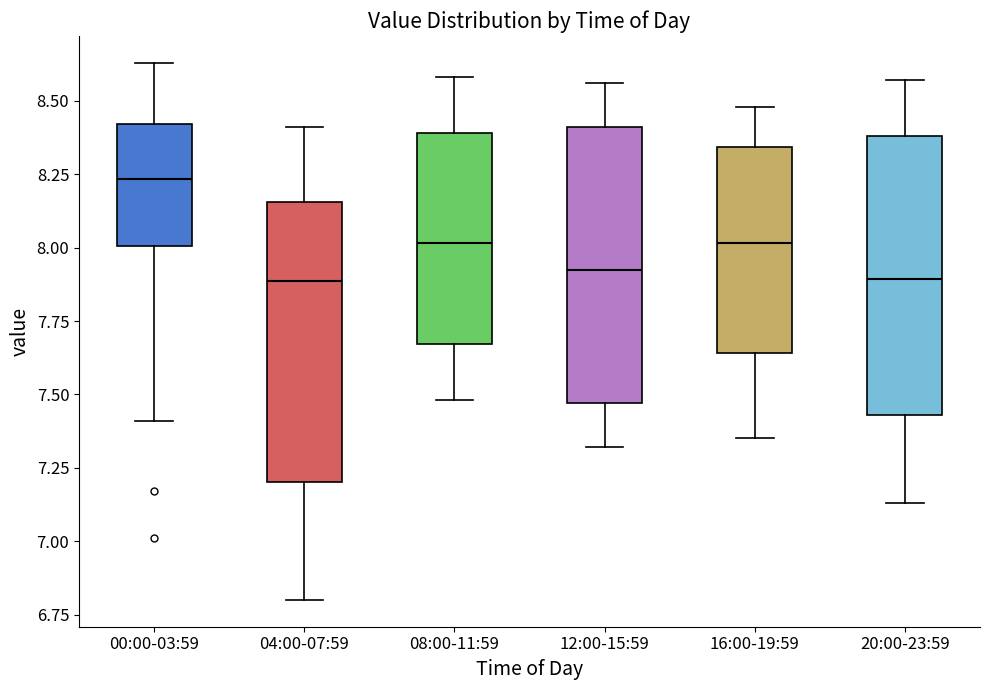

Reading left to right, transcribe this box plot: for each box, give where its median line is, the range the box spans, and where its two whiskers end, as read against the y-axis. The values are not printed on the chart, so give them approximately, as read against the axis.

00:00-03:59: median 8.25, box 8.00 to 8.40, whiskers 7.40 to 8.65
04:00-07:59: median 7.90, box 7.20 to 8.15, whiskers 6.80 to 8.40
08:00-11:59: median 8.00, box 7.65 to 8.40, whiskers 7.50 to 8.60
12:00-15:59: median 7.95, box 7.45 to 8.40, whiskers 7.30 to 8.55
16:00-19:59: median 8.00, box 7.65 to 8.35, whiskers 7.35 to 8.50
20:00-23:59: median 7.90, box 7.45 to 8.40, whiskers 7.15 to 8.55